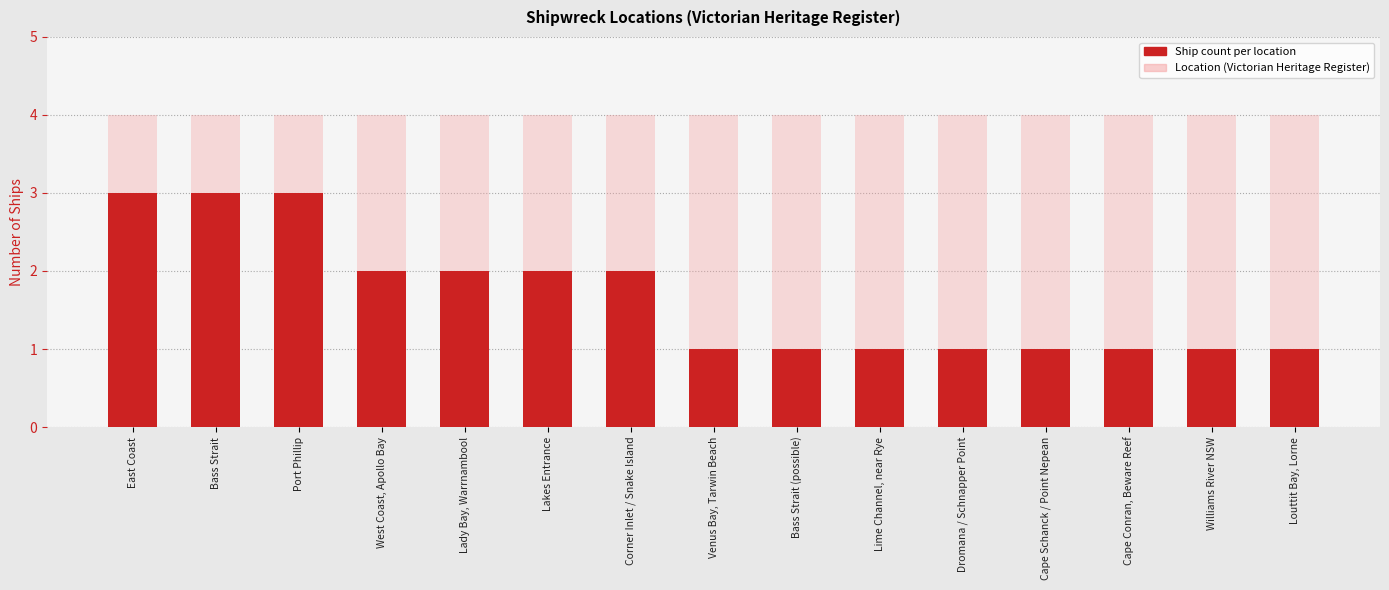

At which category does the chart reach its minimum across all series?

Venus Bay, Tarwin Beach